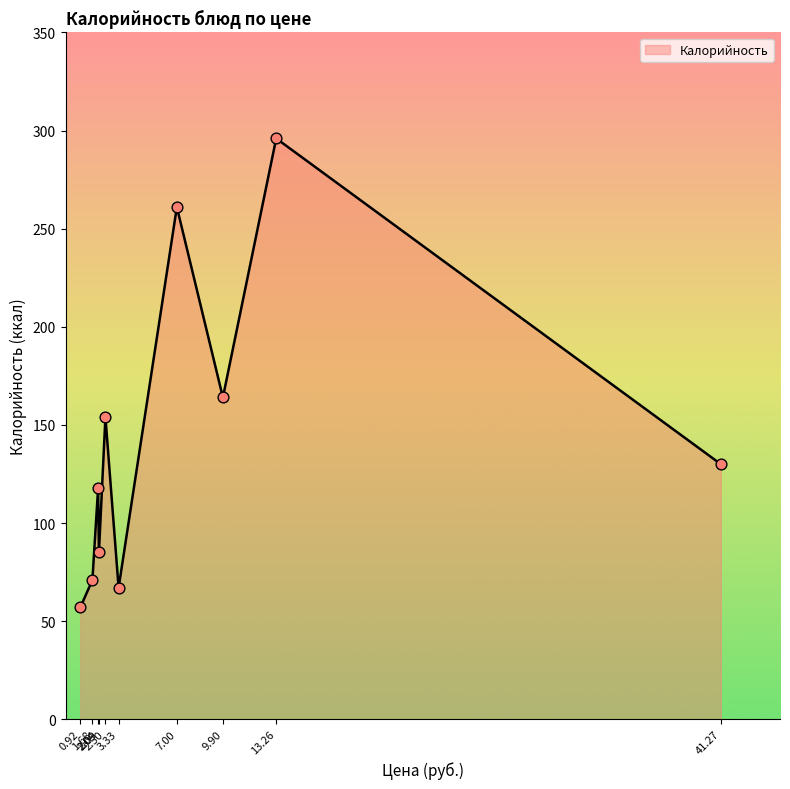

What is the smallest value displayed?

57